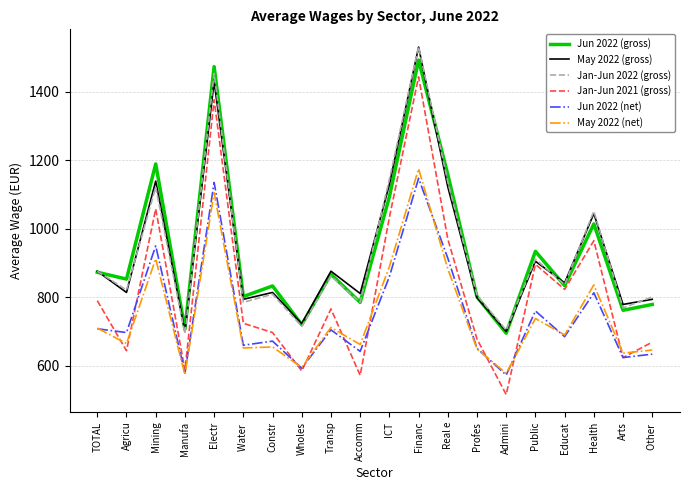

Rank the series at Mining from highest to lowest value.

Jun 2022 (gross), May 2022 (gross), Jan-Jun 2022 (gross), Jan-Jun 2021 (gross), Jun 2022 (net), May 2022 (net)